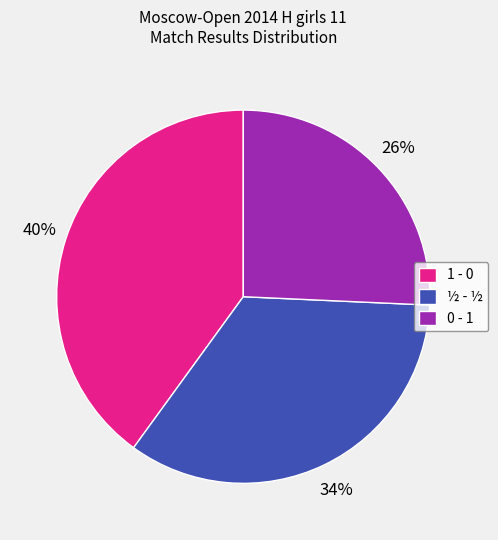

What percentage is the ½ - ½ slice, to the nearest percent?

34%